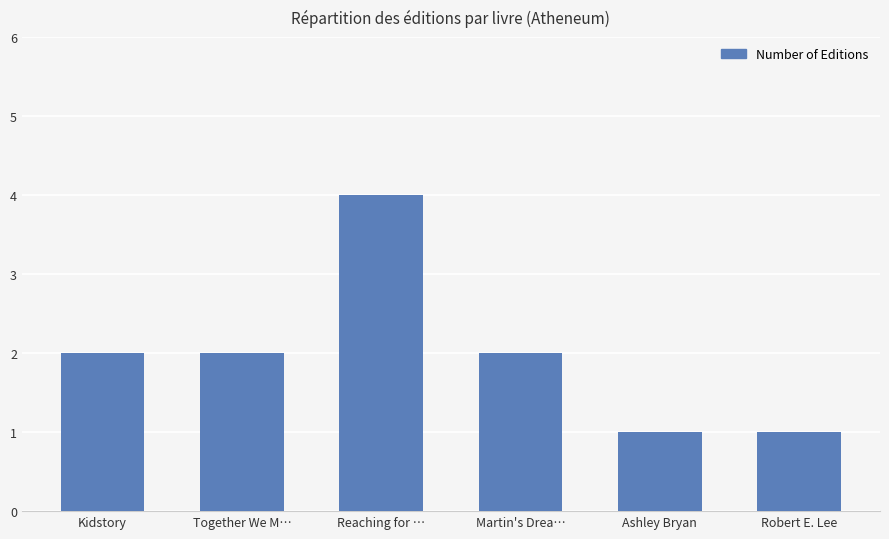

Approximately how many times larger is the value at Martin's Drea… compared to Kidstory?

1.0